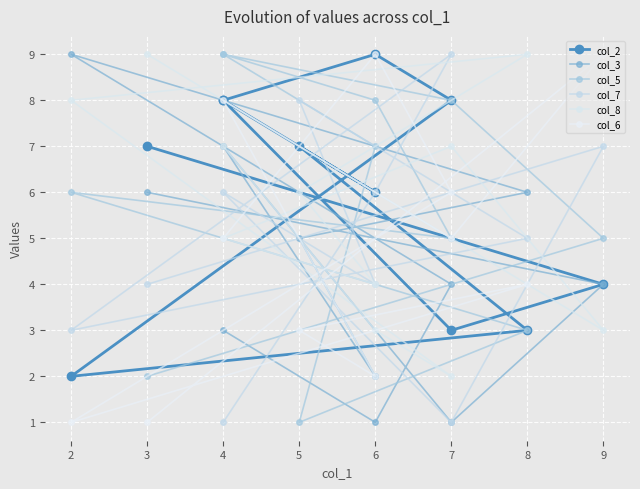

How many distinct data groups are displayed?

6